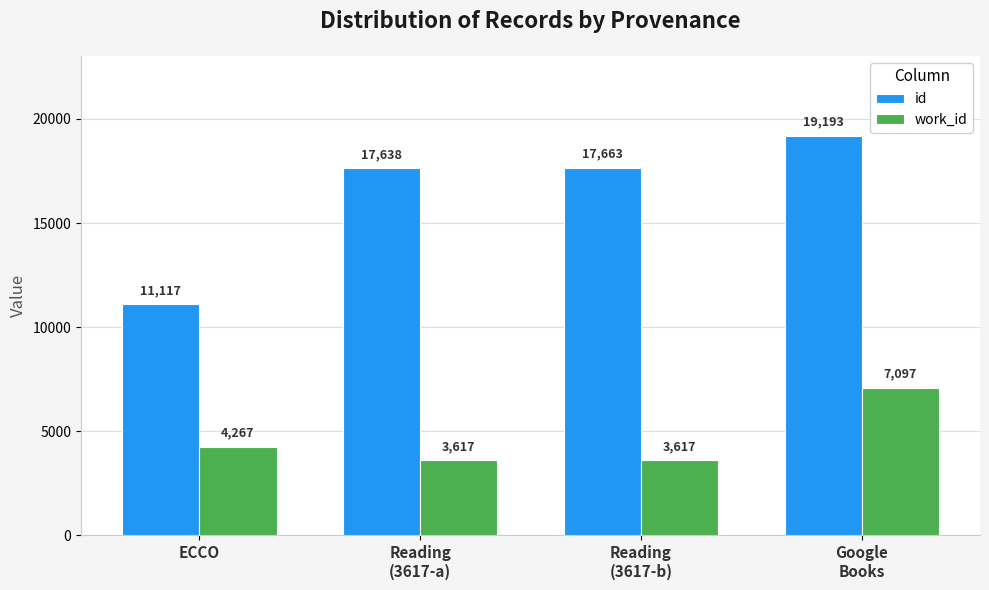

What are all the series names shown in the legend?

id, work_id